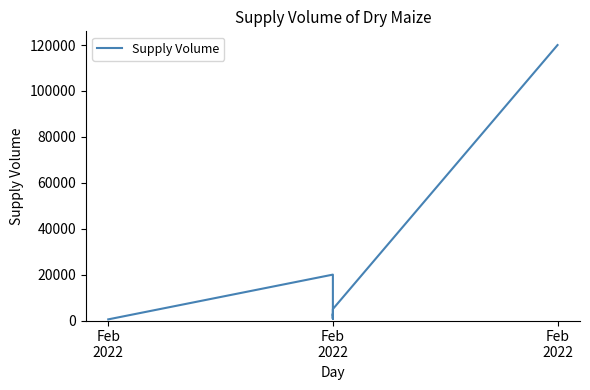

What is the change in value from 7 to 8?

+4300